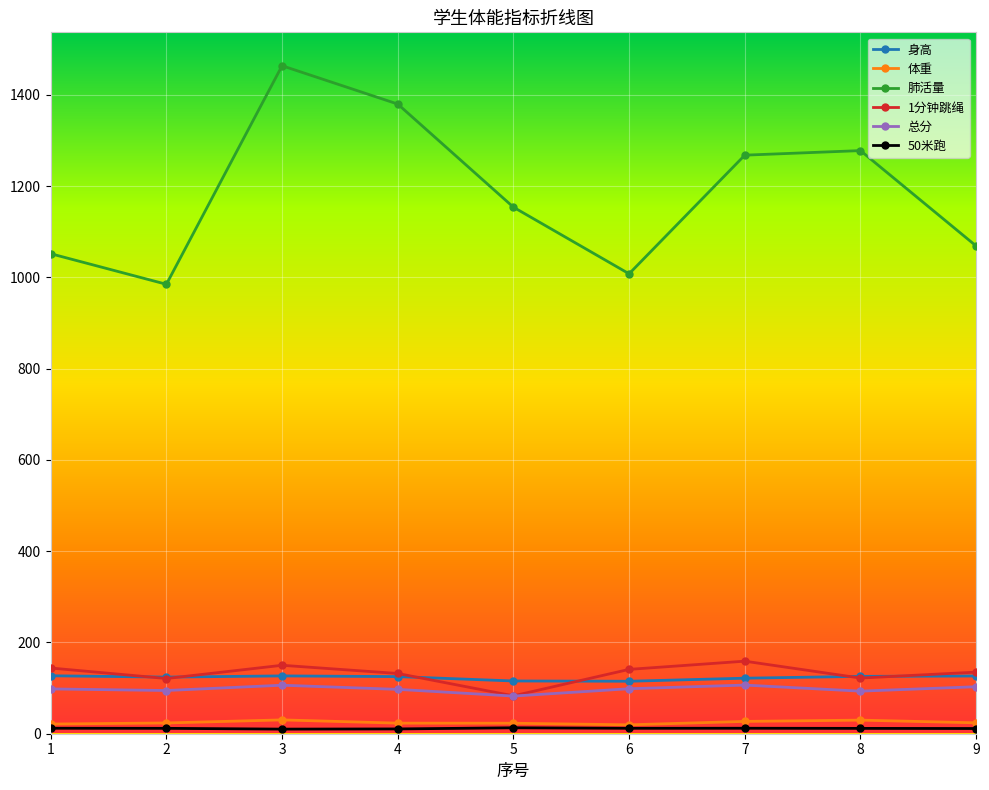

What is the minimum value shown in the chart?

10.1